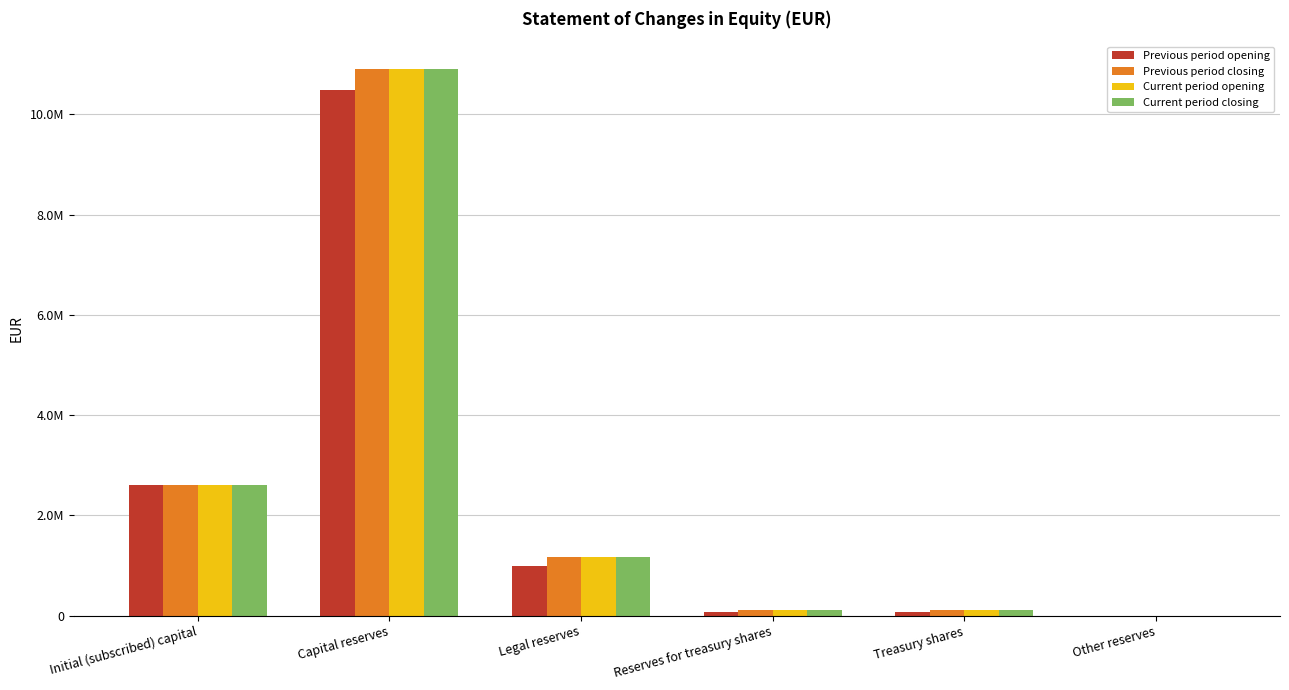

What is the difference between the second highest and second lowest values in the Previous period opening series?

2519668